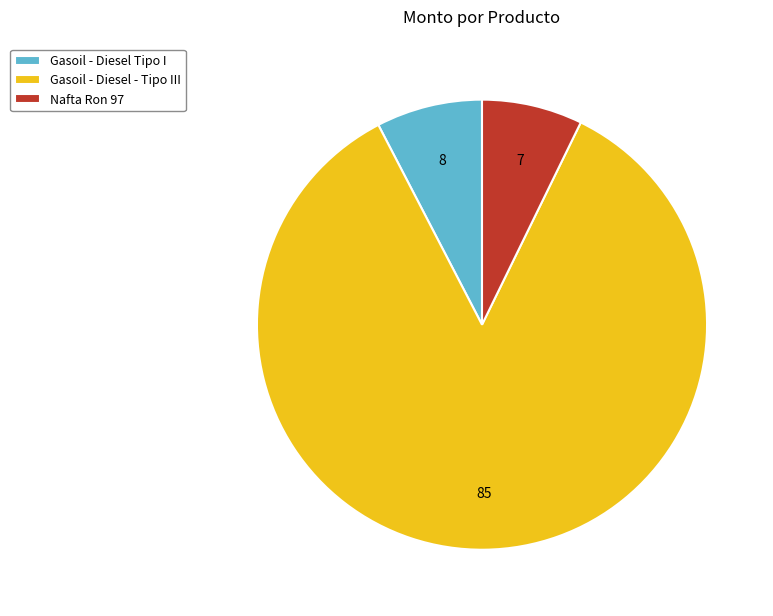

Count the number of slices in the pie.

3